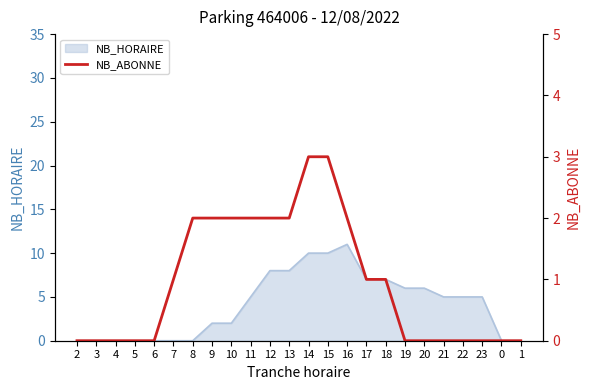

True or false: there are more than 2 points higher than both neighbors.

False